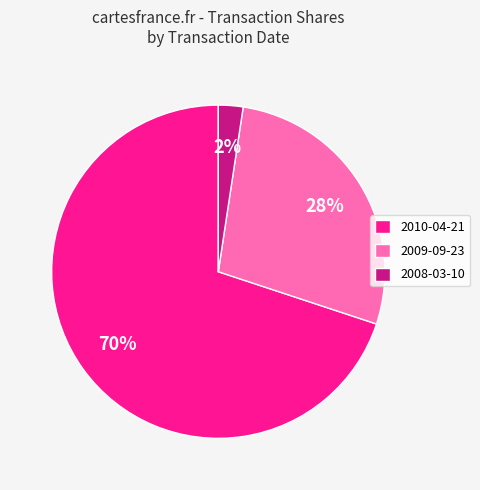

To the nearest percent, what is the difference between the largest and smallest slice percentages?

68%